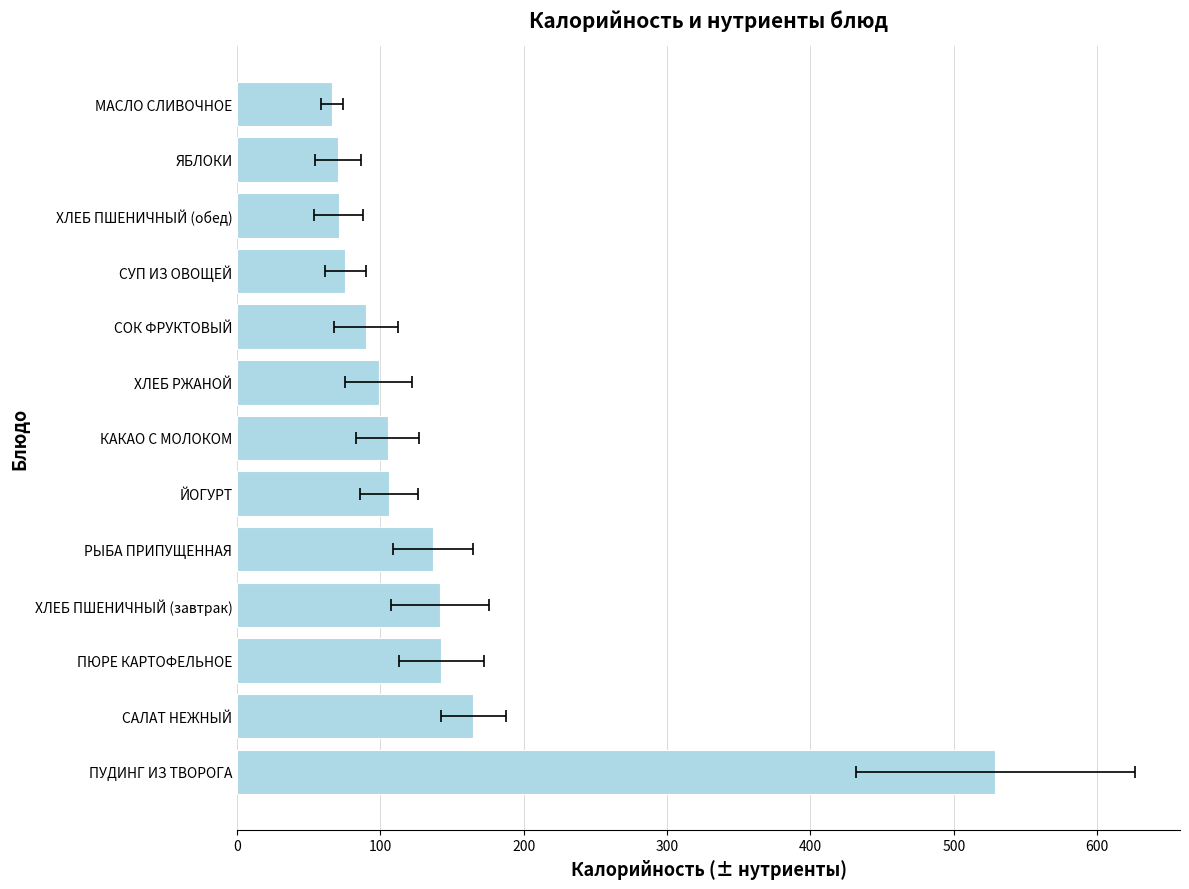

What is the difference between the maximum and minimum values?

462.9